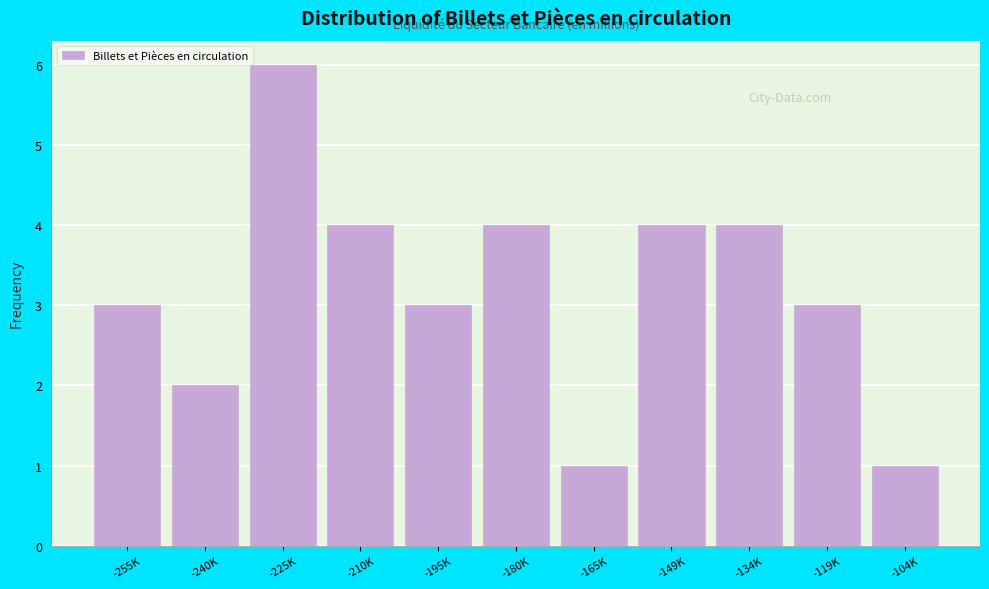

Reading left to right, transcribe all the data shown in this chart.

3	2	6	4	3	4	1	4	4	3	1